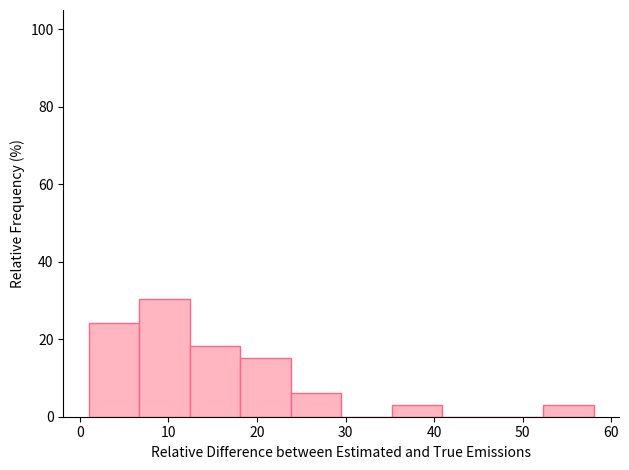

Reading left to right, list every bar in this chart as the range it spans on the x-axis followed by its height. Neither the bar edges nor the heights are printed on the chart, so give them approximately, as read against the axes.

1.0 to 6.7: 24
6.7 to 12.4: 30
12.4 to 18.1: 18
18.1 to 23.8: 16
23.8 to 29.5: 6
29.5 to 35.2: 0
35.2 to 40.9: 4
40.9 to 46.6: 0
46.6 to 52.3: 0
52.3 to 58.0: 4